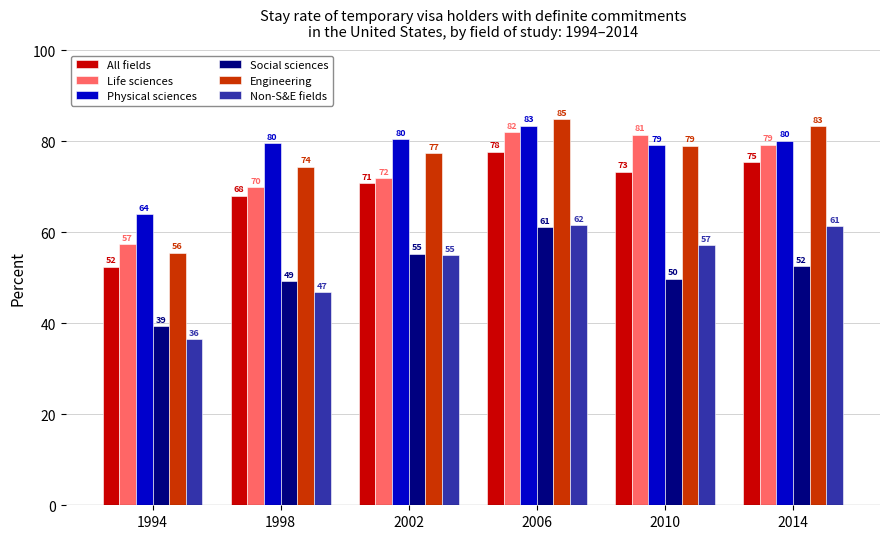

How many values in the Social sciences series are below 52?

3